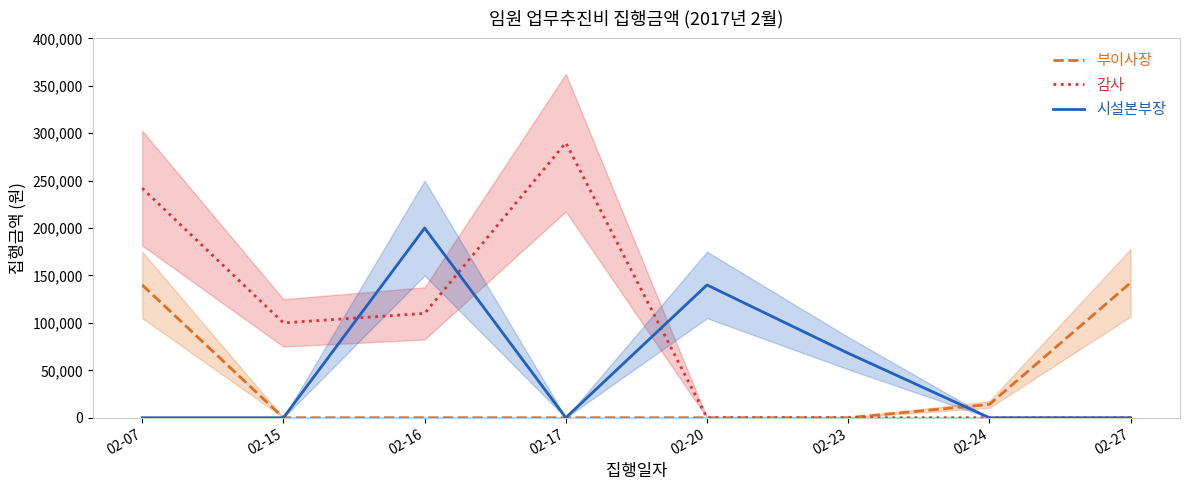

How many distinct data groups are displayed?

3